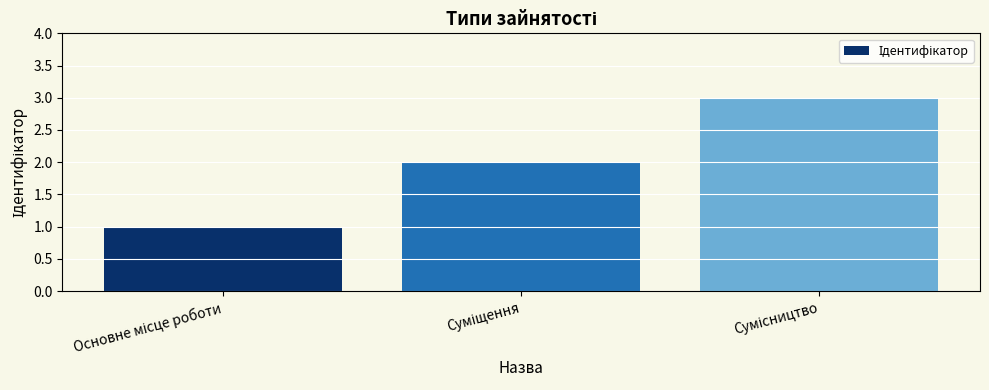

What is the maximum value shown in the chart?

3